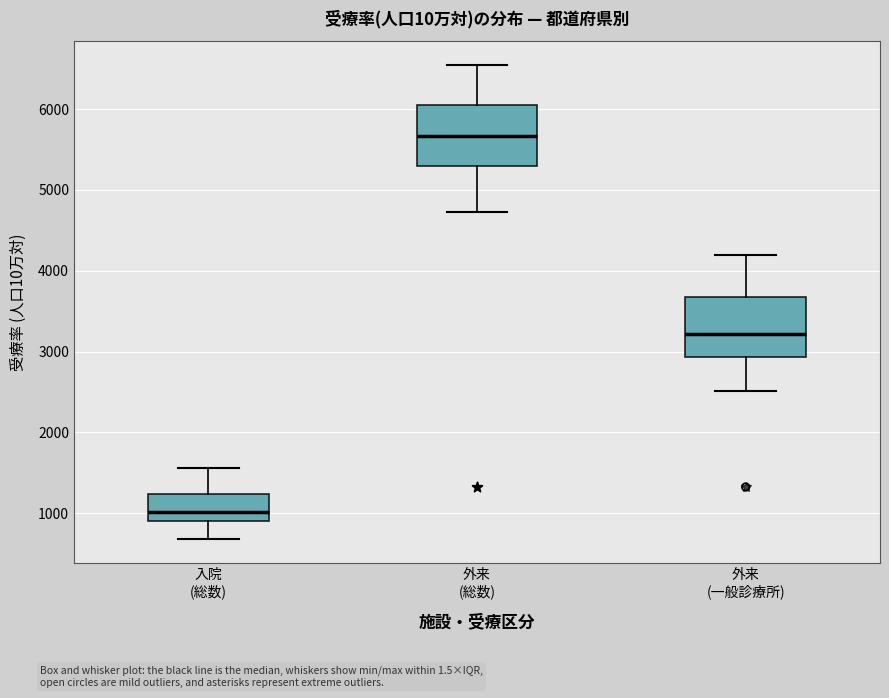

Where does the lower whisker of the box for 外来 (総数) end on the y-axis? The values are not printed on the chart, so give them approximately, as read against the axis.

4700